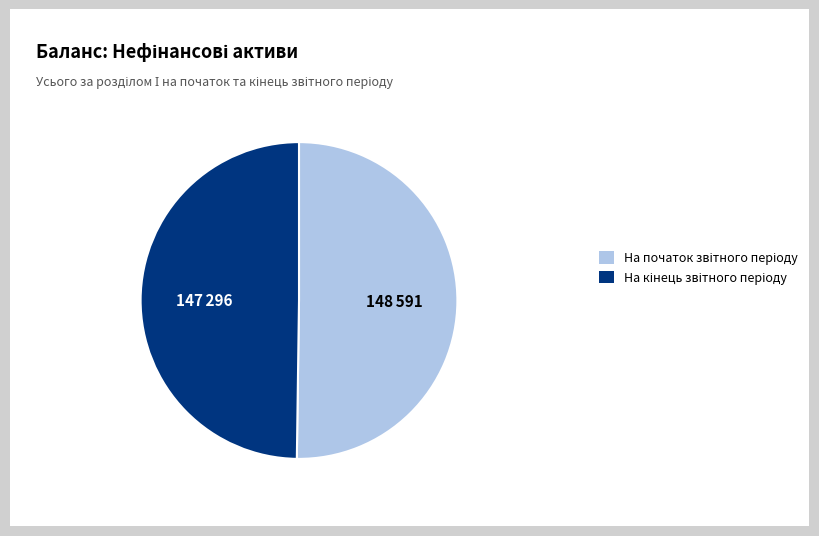

To the nearest percent, what percentage of the pie is На початок звітного періоду?

50%